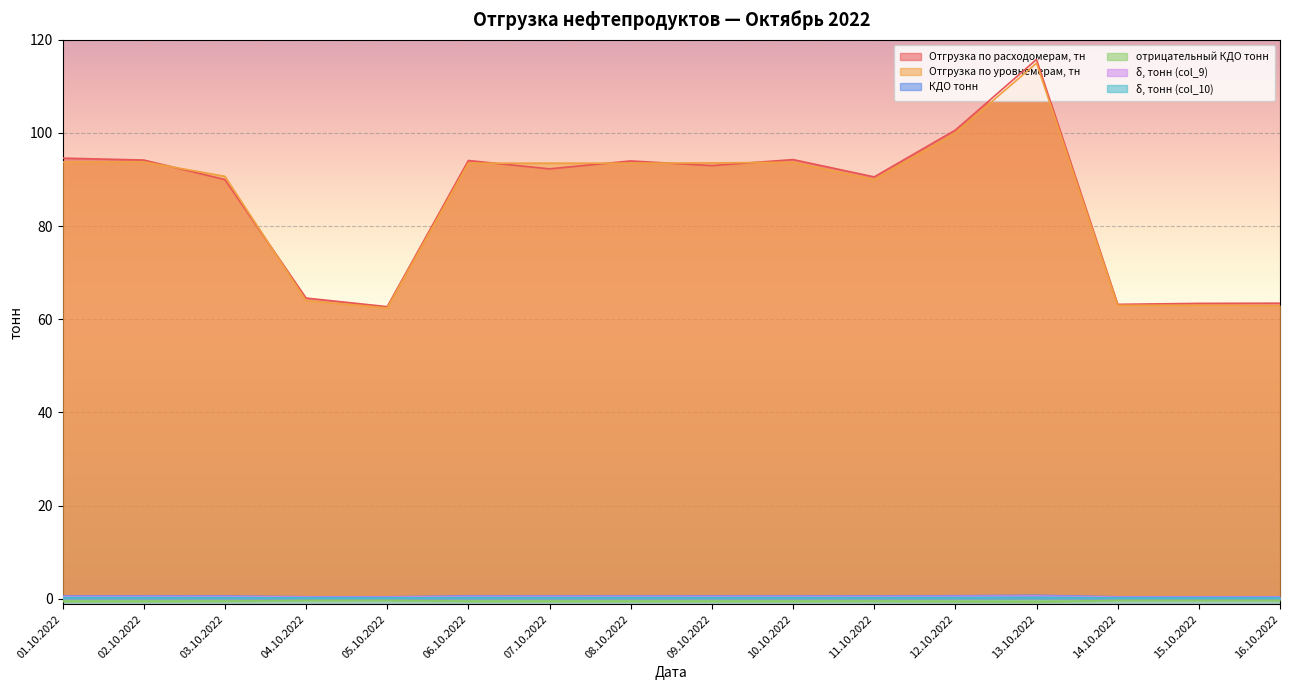

Is the value of Отгрузка по расходомерам, тн at 10.10.2022 greater than the value of отрицательный КДО тонн at 06.10.2022?

Yes